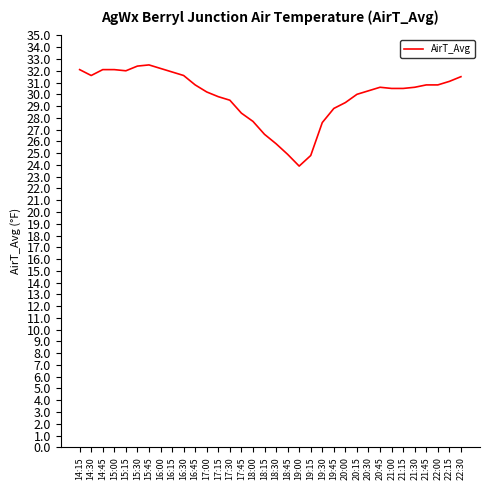

What position from the left is 21:45?

31